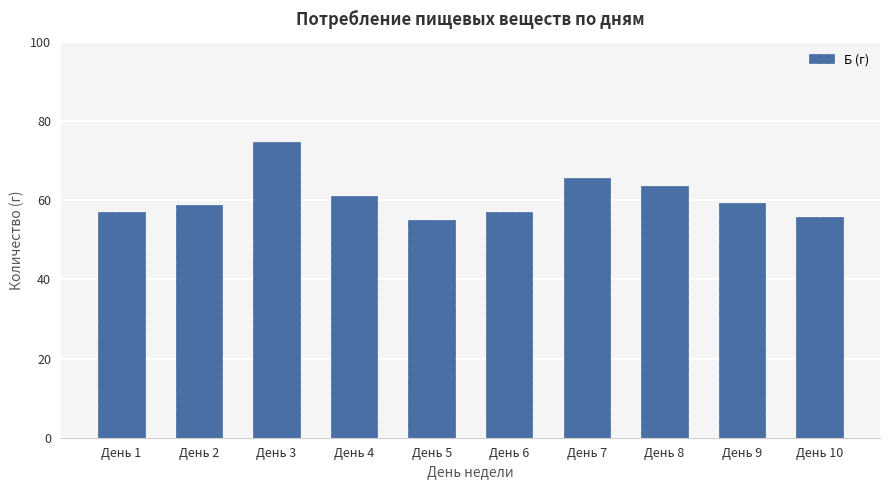

What value does the data have at День 8?

63.7